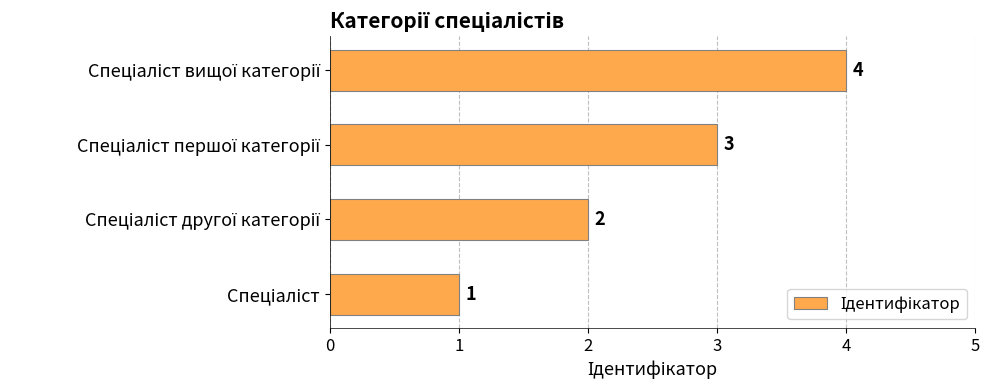

What is the sum of all values?

10